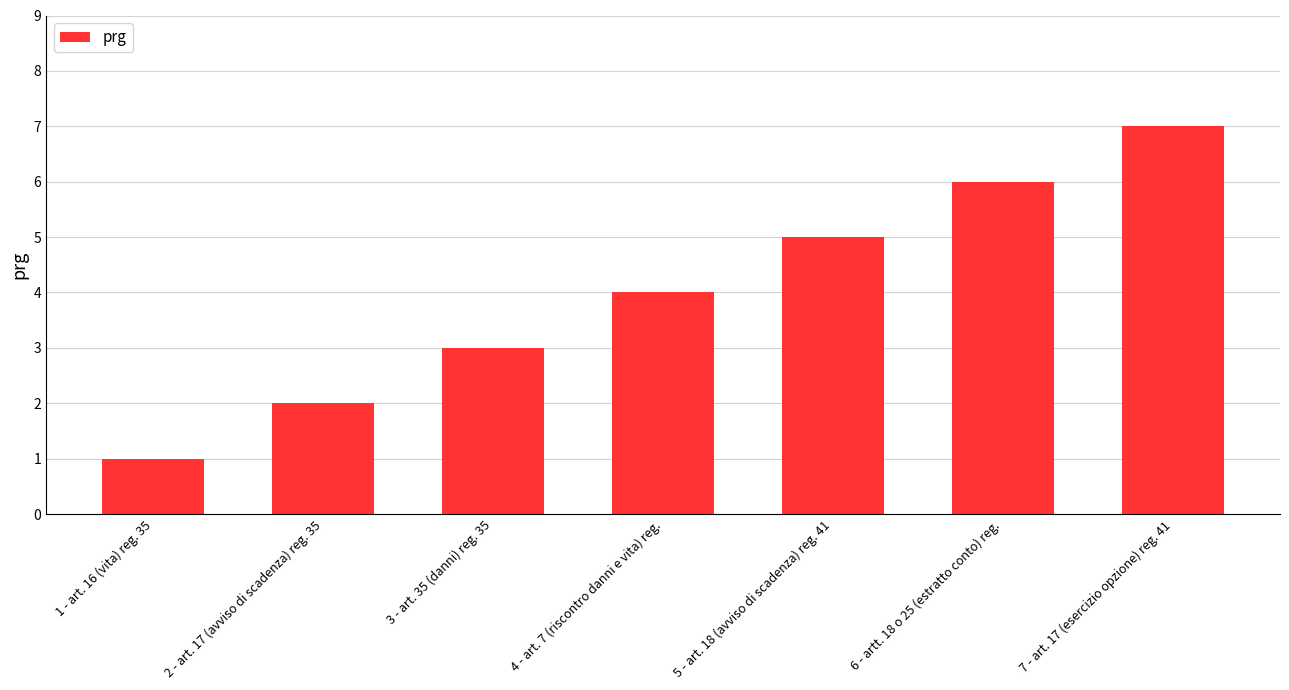

Count the number of categories in the chart.

7